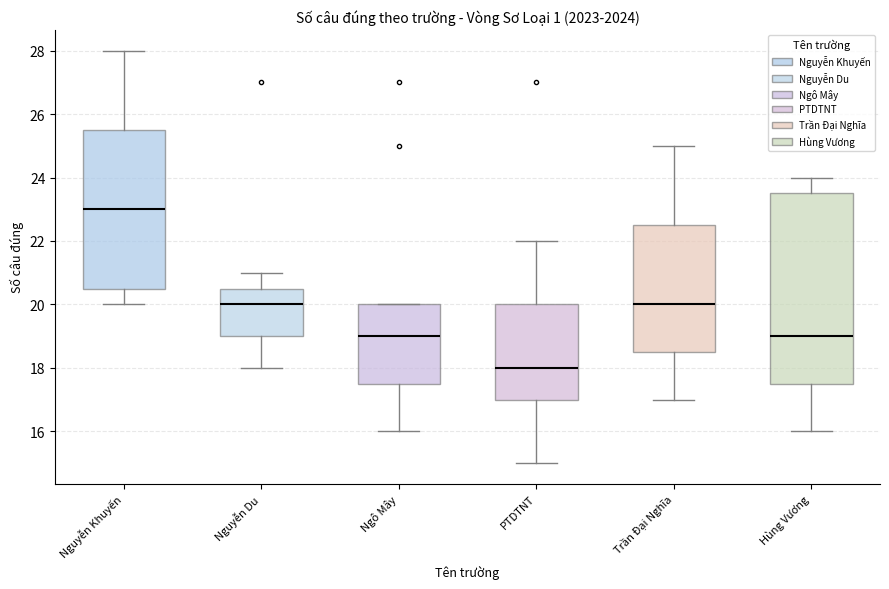

Where is the lower edge of the box for Hùng Vương on the y-axis? The values are not printed on the chart, so give them approximately, as read against the axis.

17.6